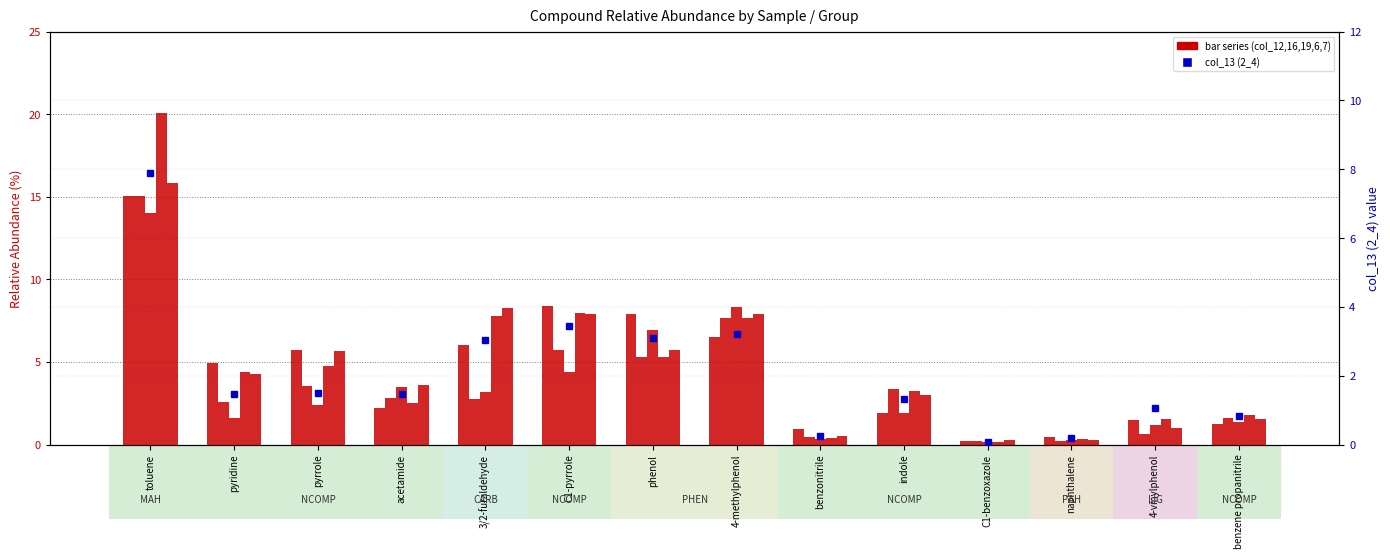

At which category is the sum across all series the highest?

toluene